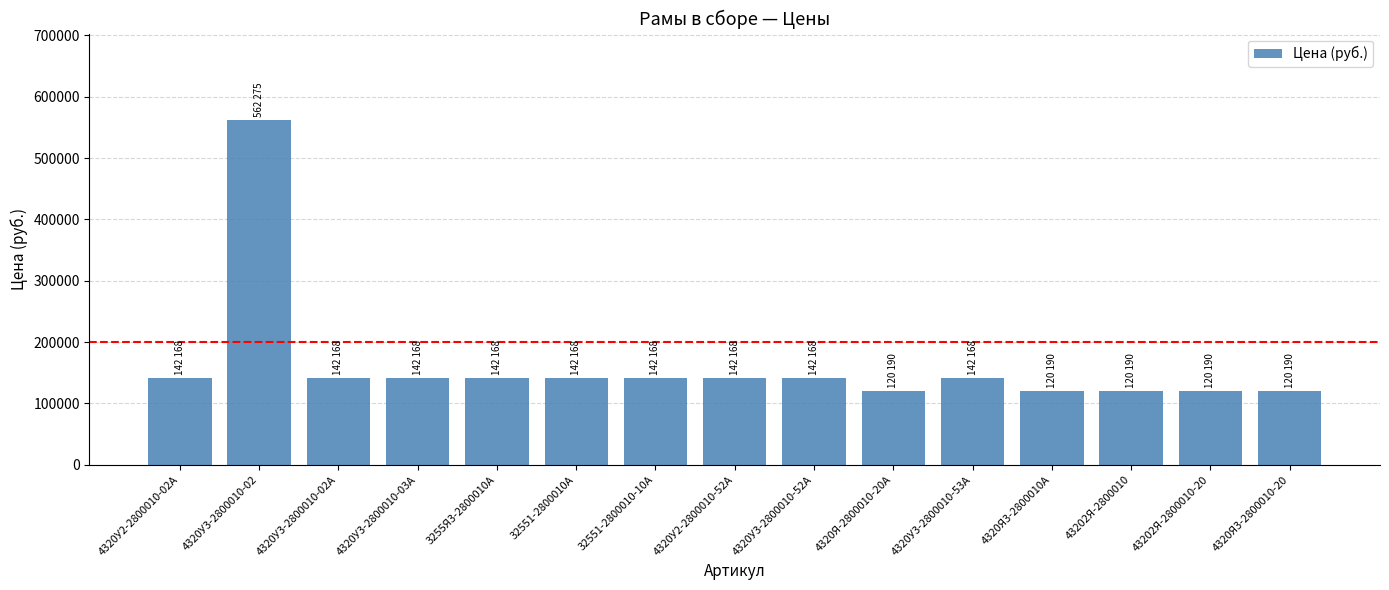

What position from the right is 3255Я3-2800010А?

11